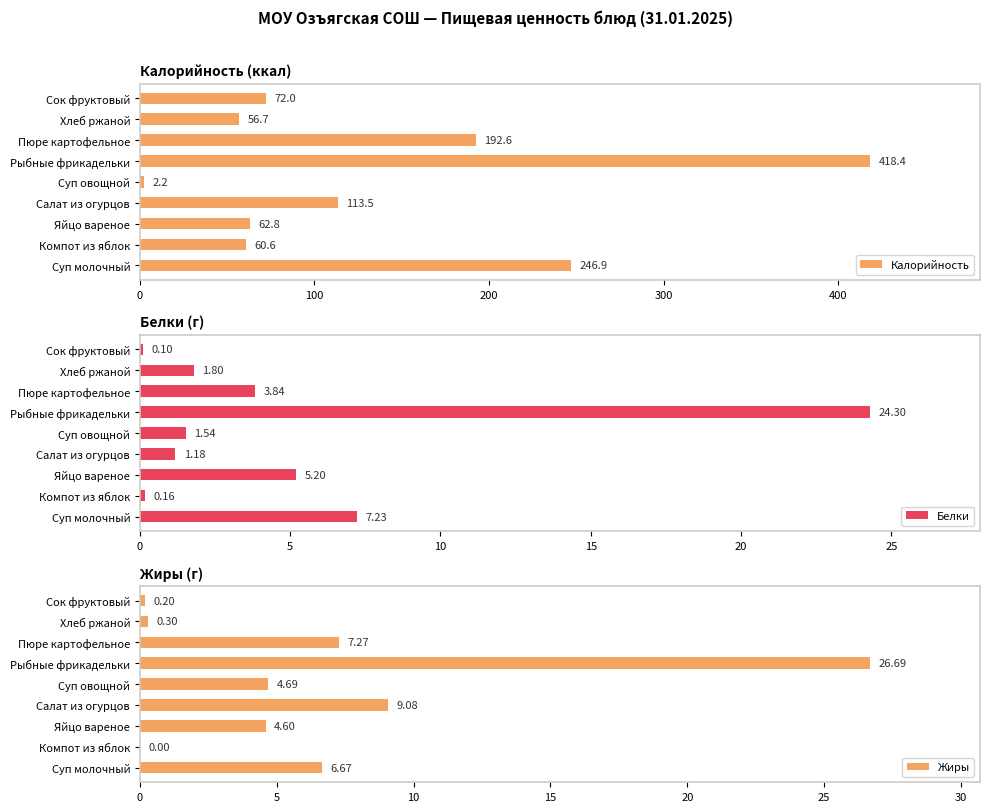

Which category has the lowest value in the Калорийность series?

Суп овощной